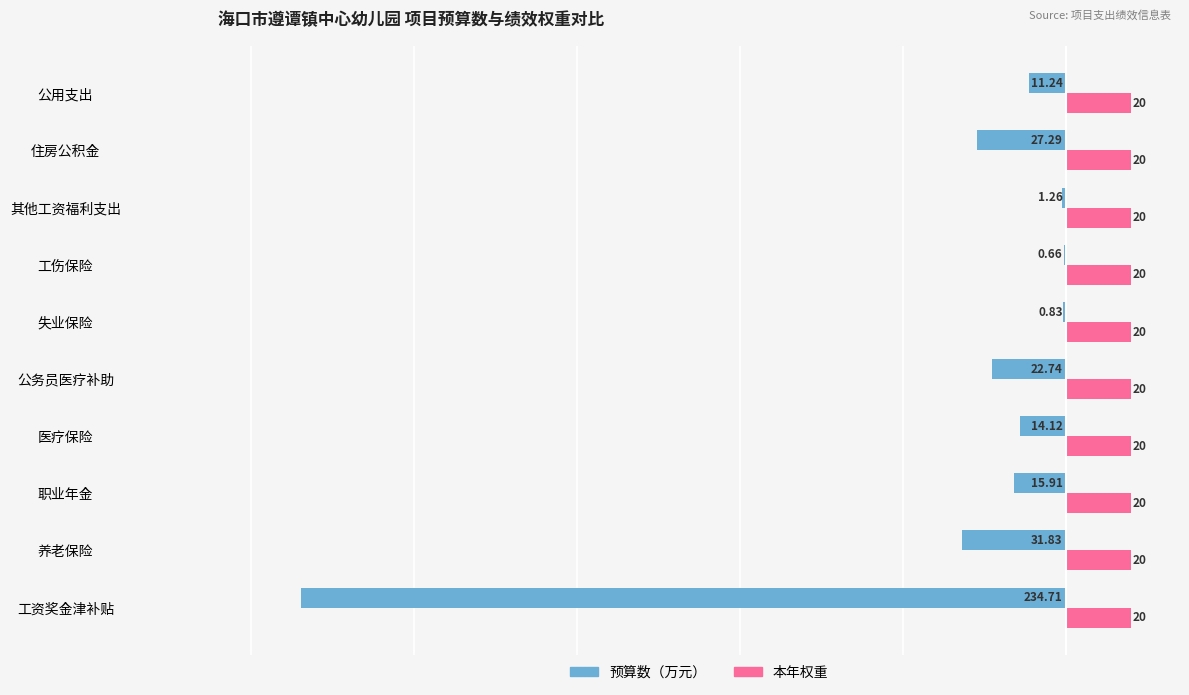

What is the sum of the 本年权重 values at 职业年金 and 其他工资福利支出?

40.0